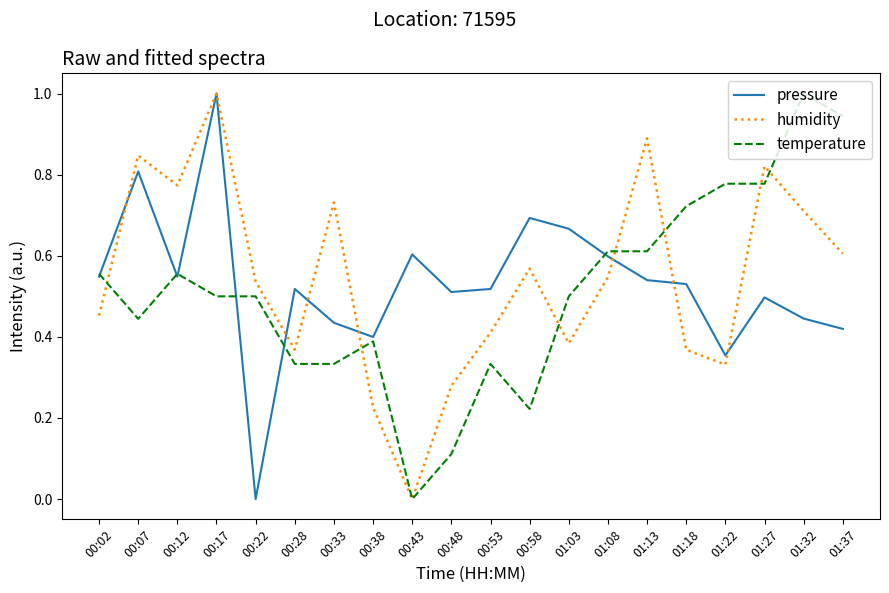

What is the sum of the humidity values at 00:17 and 00:12?

1.8